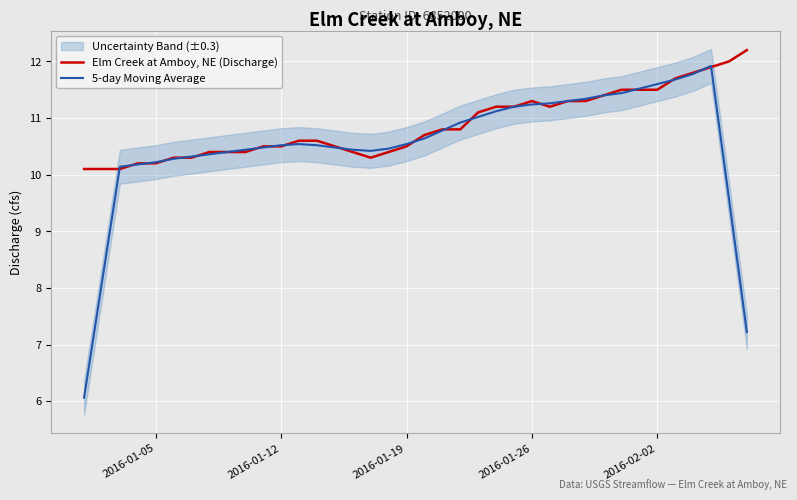

Which series ends up on top after the final intersection of 5-day Moving Average and Elm Creek at Amboy, NE (Discharge)?

Elm Creek at Amboy, NE (Discharge)